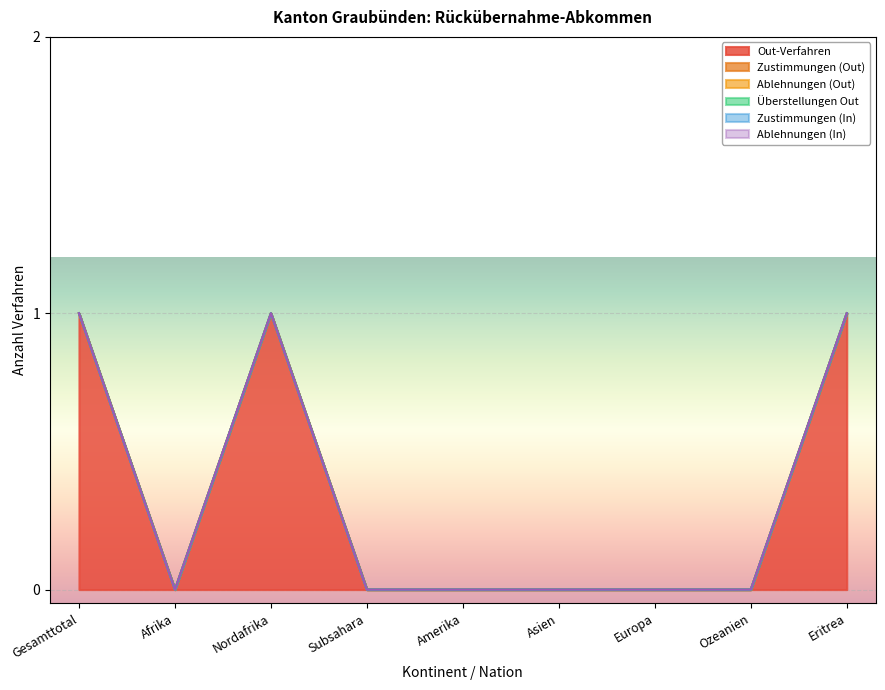

How many lines are shown in the chart?

6